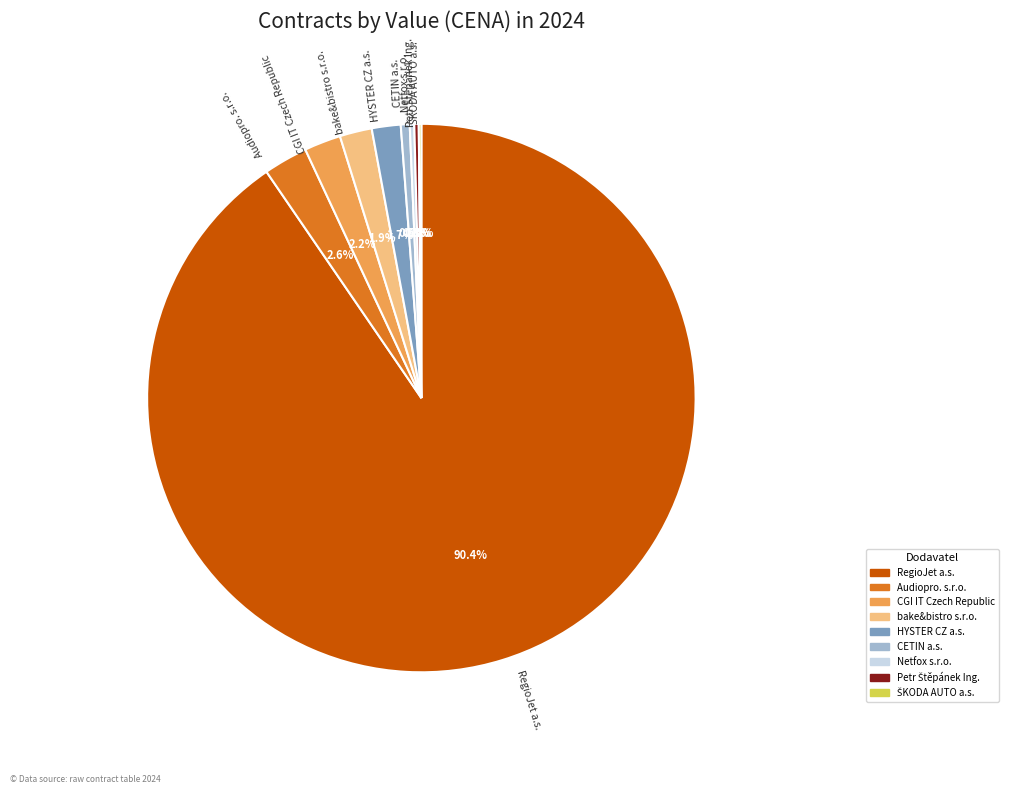

Does RegioJet a.s. account for over 50% of the chart?

Yes